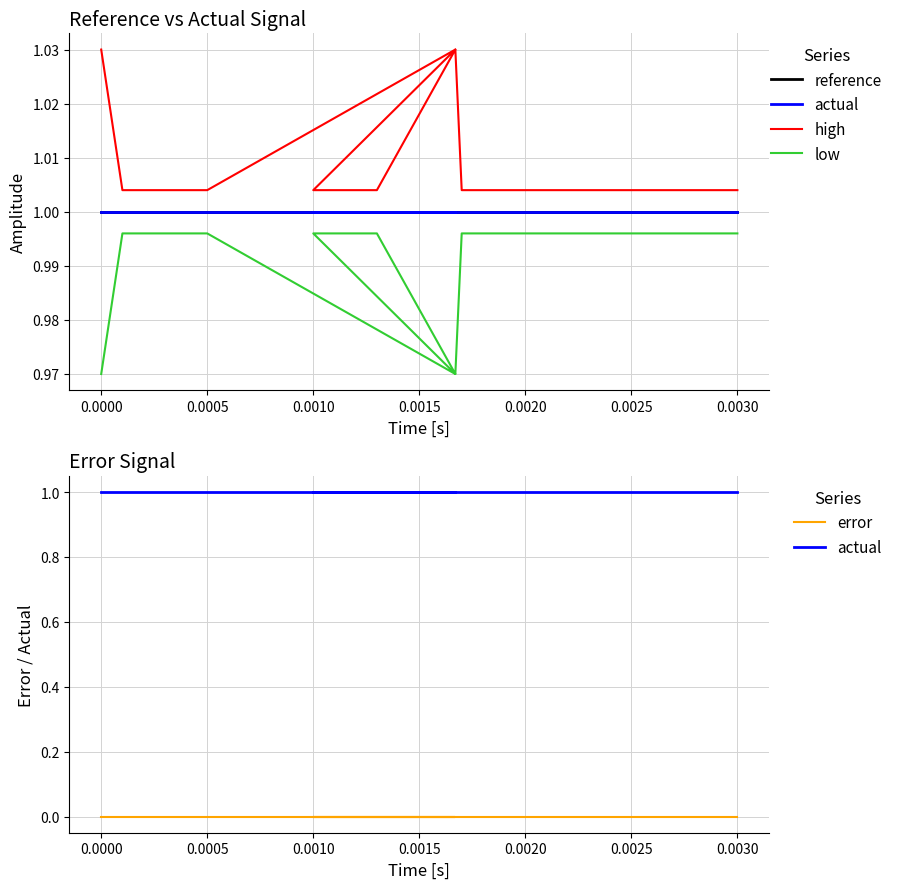

True or false: low and high intersect in this chart.

False